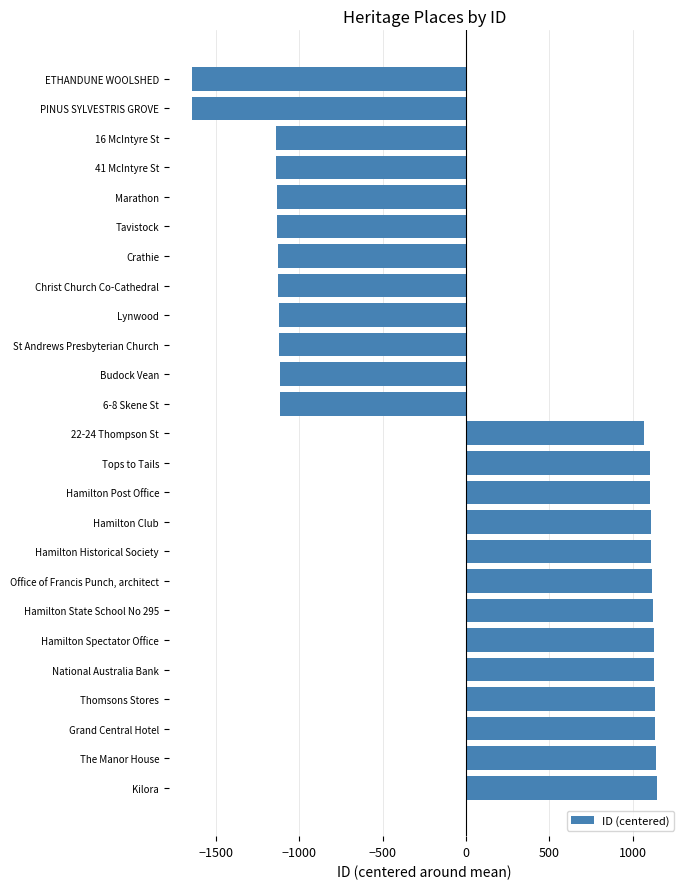

At which label is the value closest to -249?

6-8 Skene St